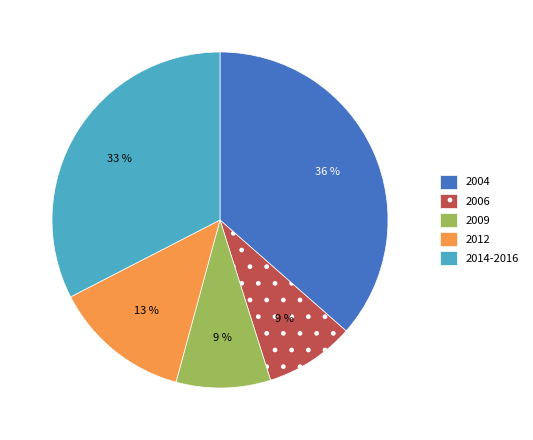

Count the number of slices in the pie.

5